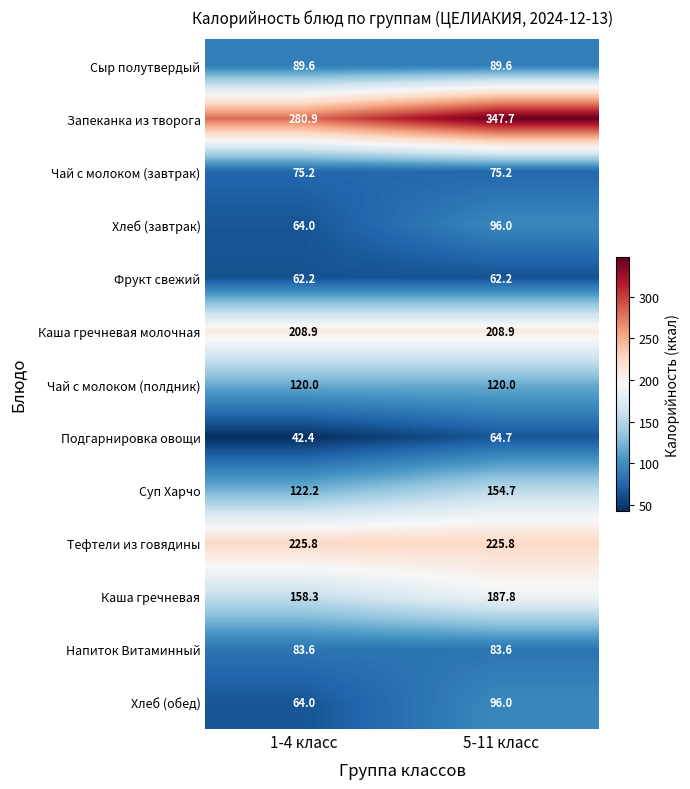

At which category does the chart reach its peak across all series?

5-11 класс